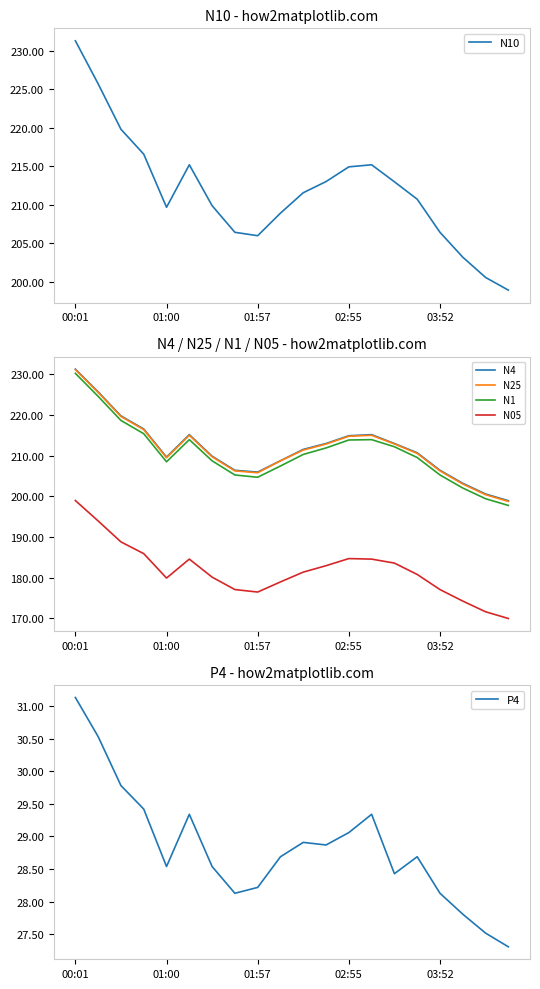

At which category is the sum across all series the highest?

00:01